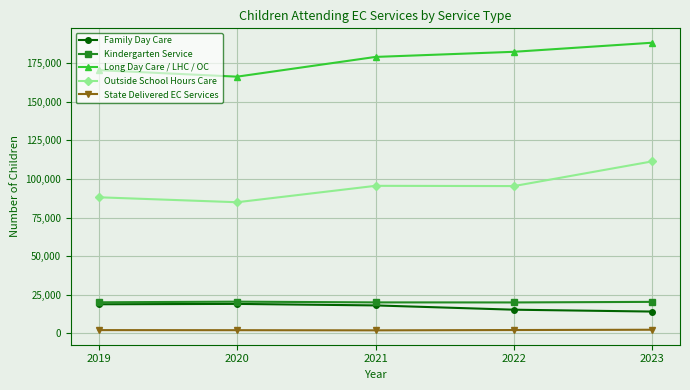

What is the value of the Kindergarten Service point at the 4th from the left?

20079